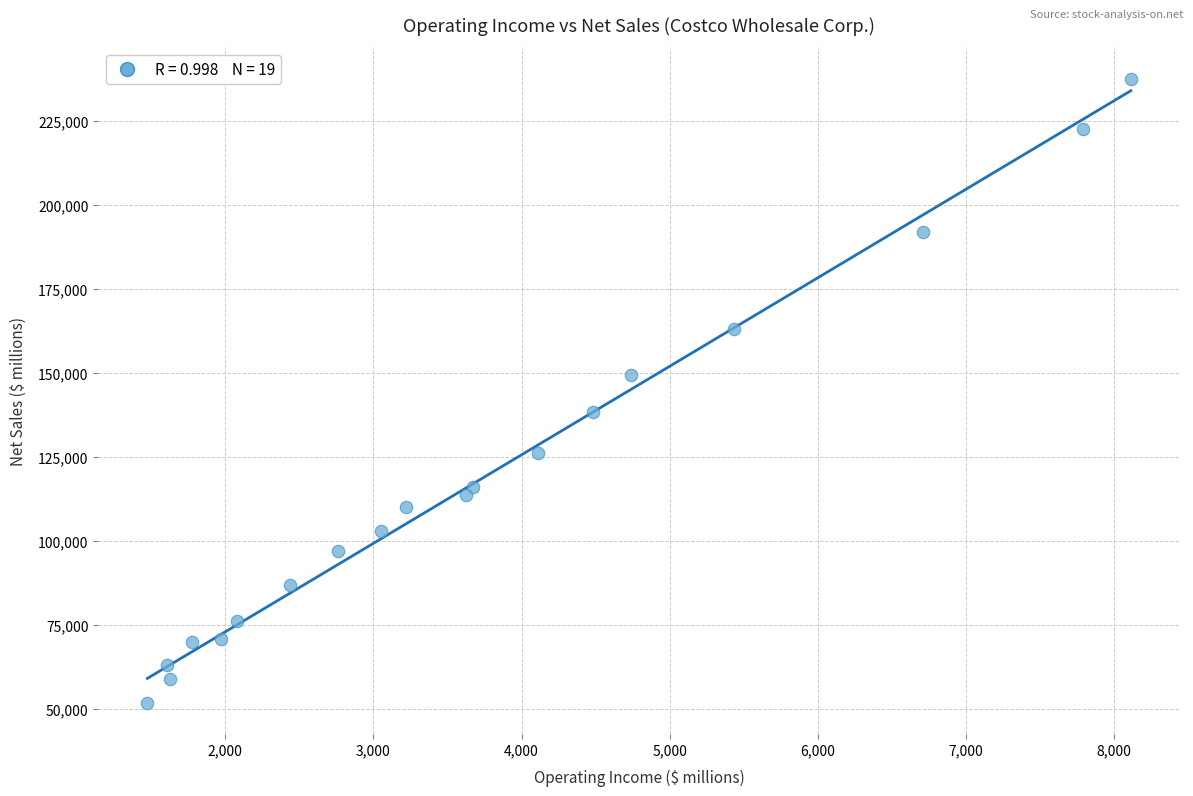

What is the range of Y values (max minus min)?

185848